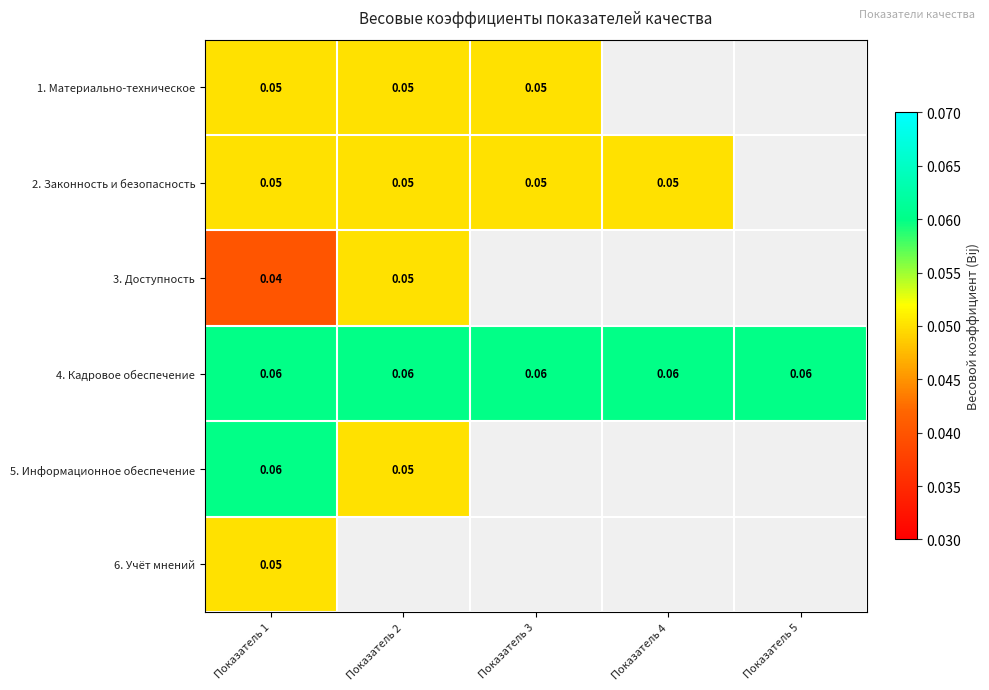

Between Показатель 1 and Показатель 3, which is larger?

Показатель 1